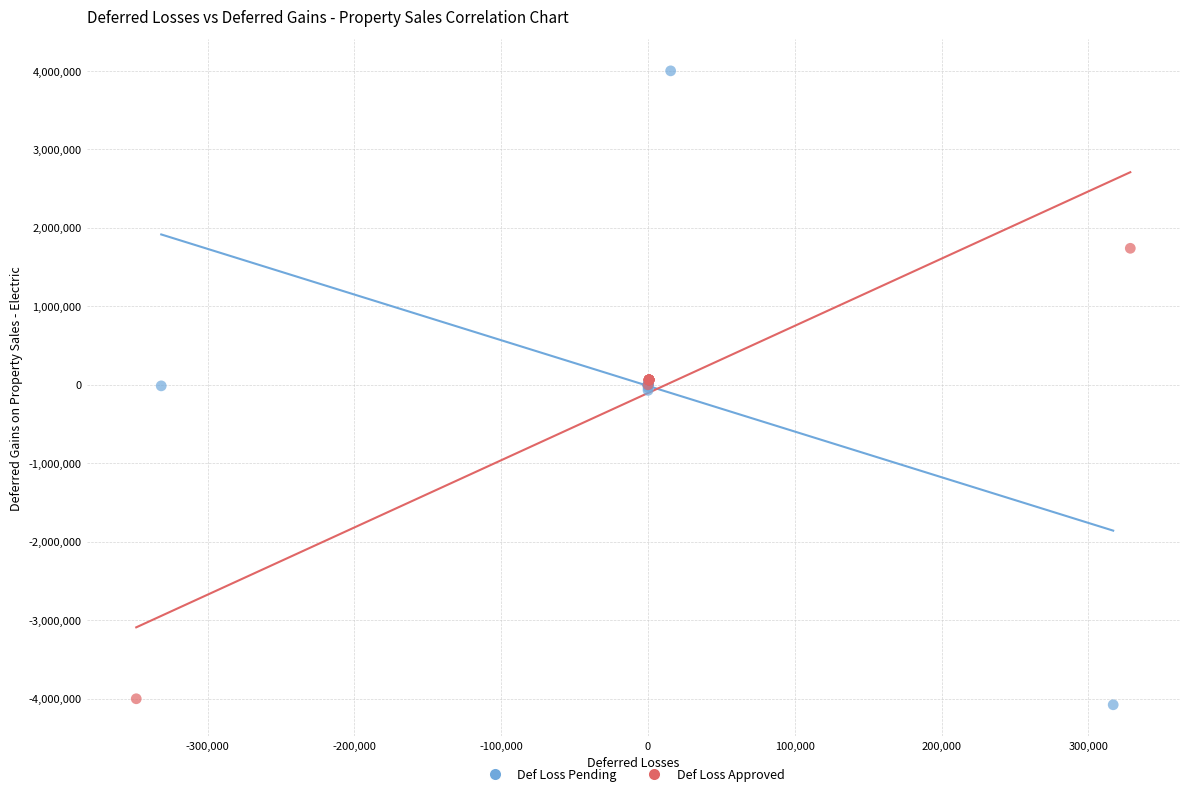

What are all the series names shown in the legend?

Def Loss Pending, Def Loss Approved